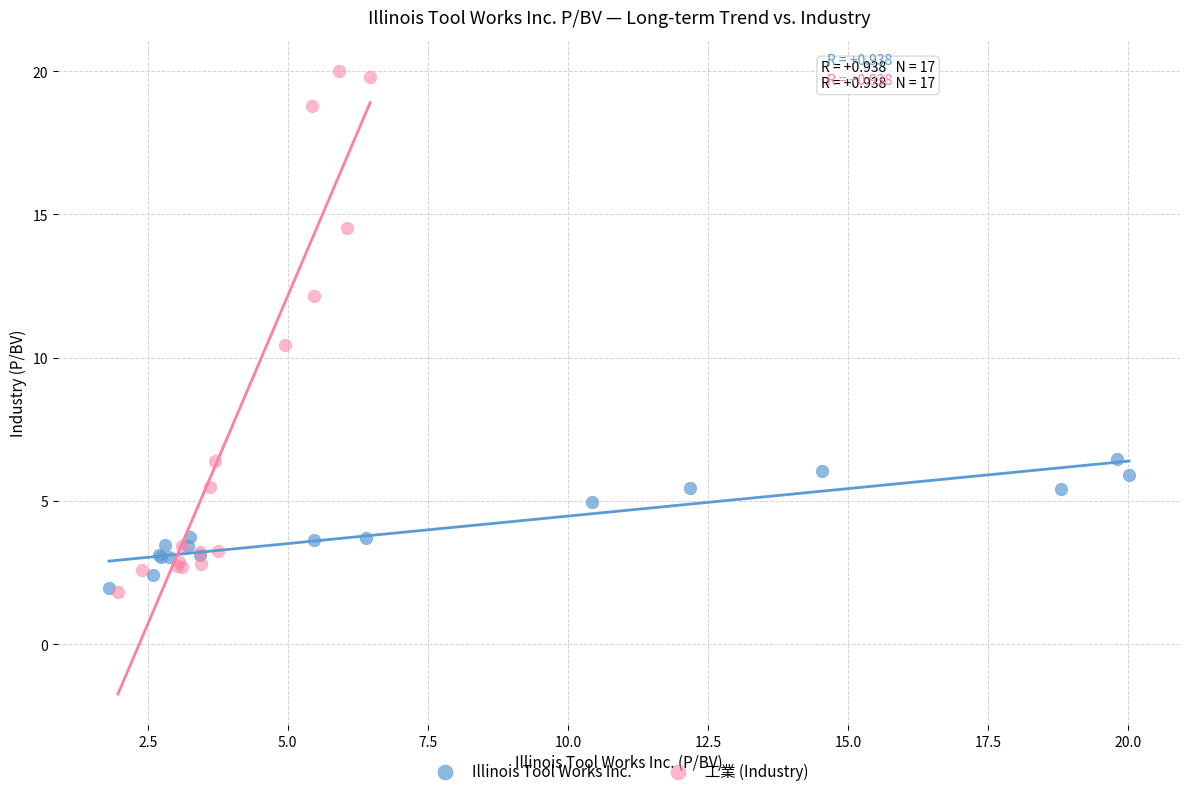

Which series has the widest spread of Y values?

工業 (Industry)